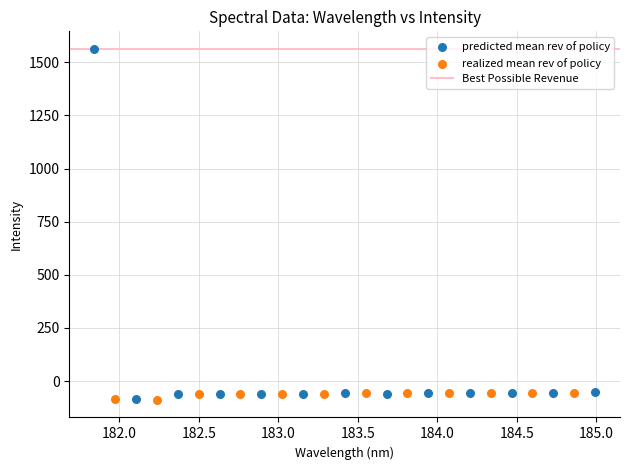

Which series has the largest Y range (max minus min)?

predicted mean rev of policy